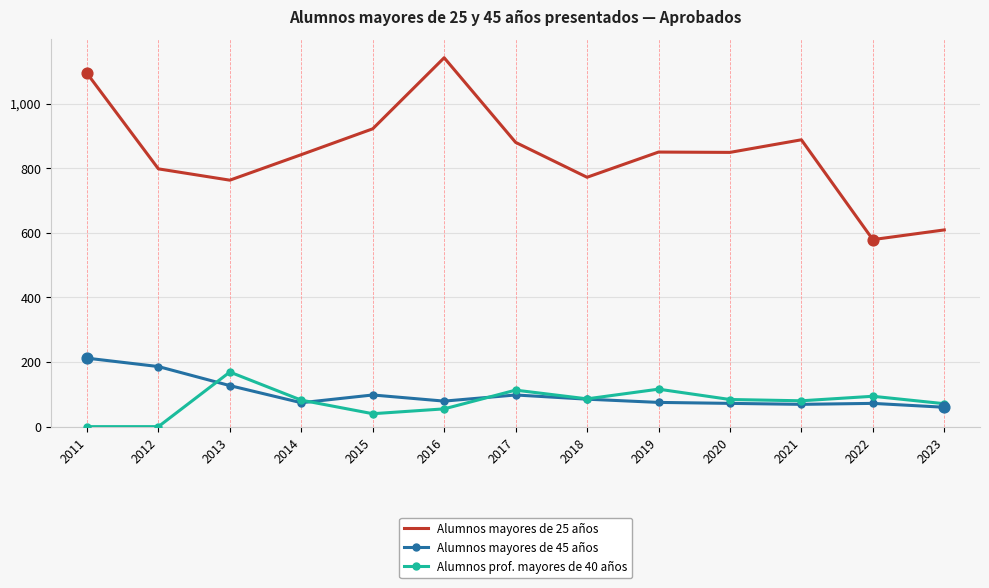

What are all the series names shown in the legend?

Alumnos mayores de 25 años, Alumnos mayores de 45 años, Alumnos prof. mayores de 40 años